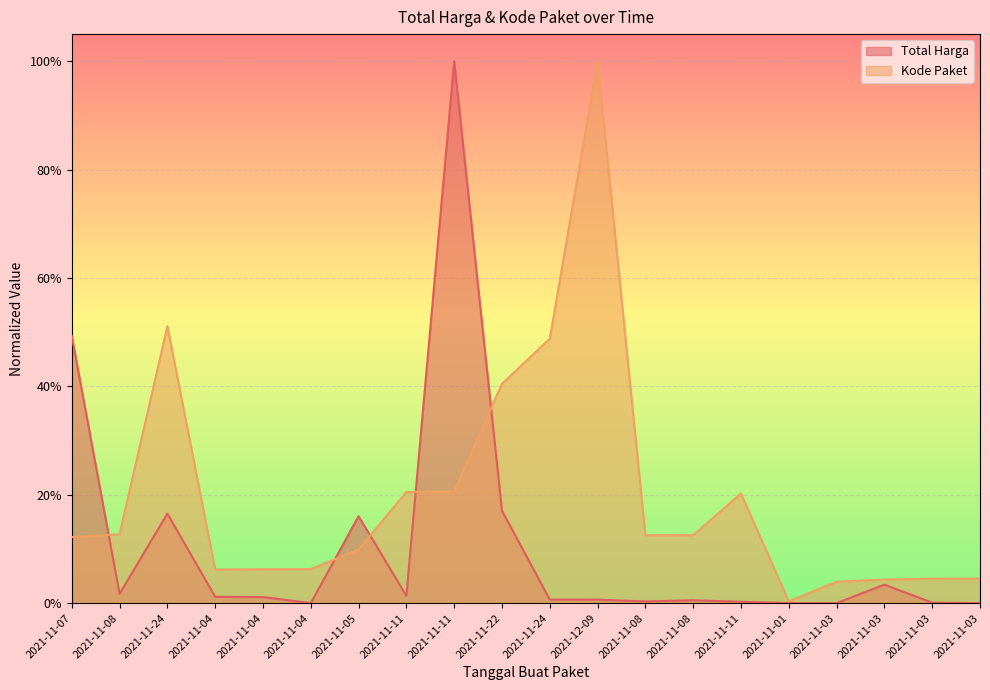

Which series has the largest total across all categories?

Kode Paket